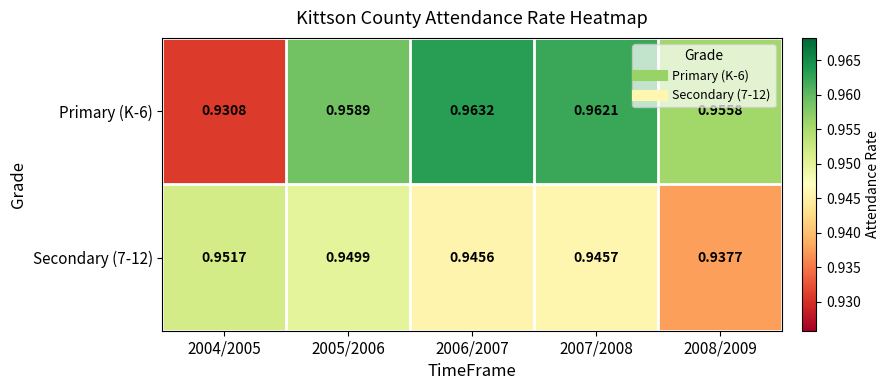

Which series has the largest total across all categories?

Primary (K-6)